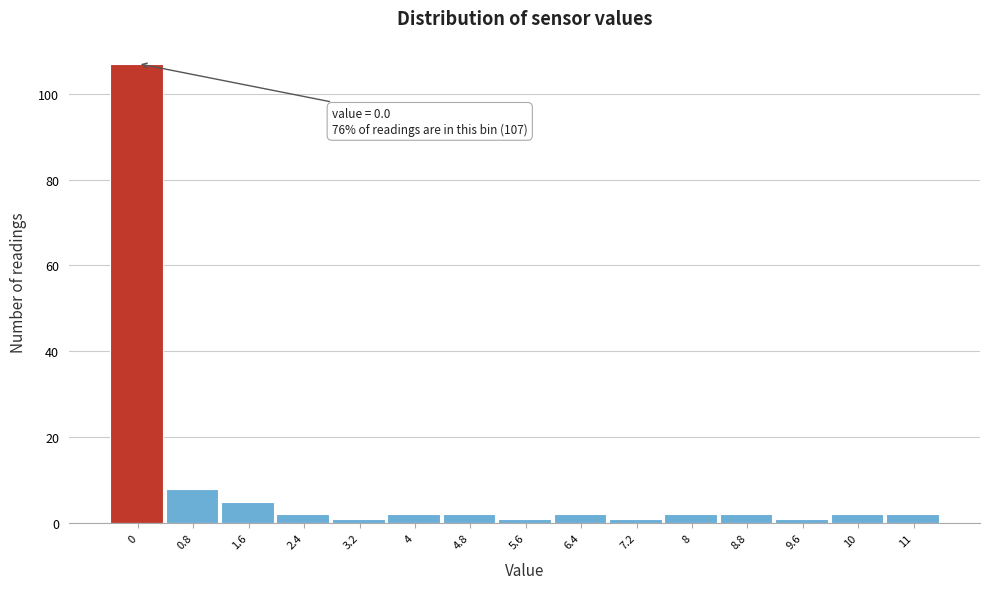

Reading left to right, extract all data points from this chart.

107	8	5	2	1	2	2	1	2	1	2	2	1	2	2